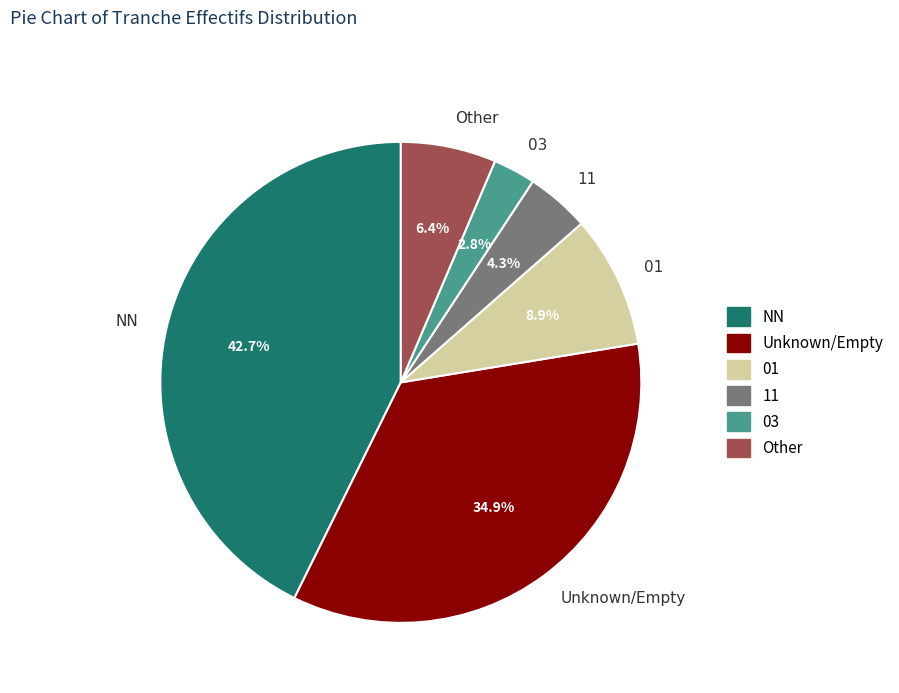

What percentage is the 01 slice, to the nearest percent?

9%